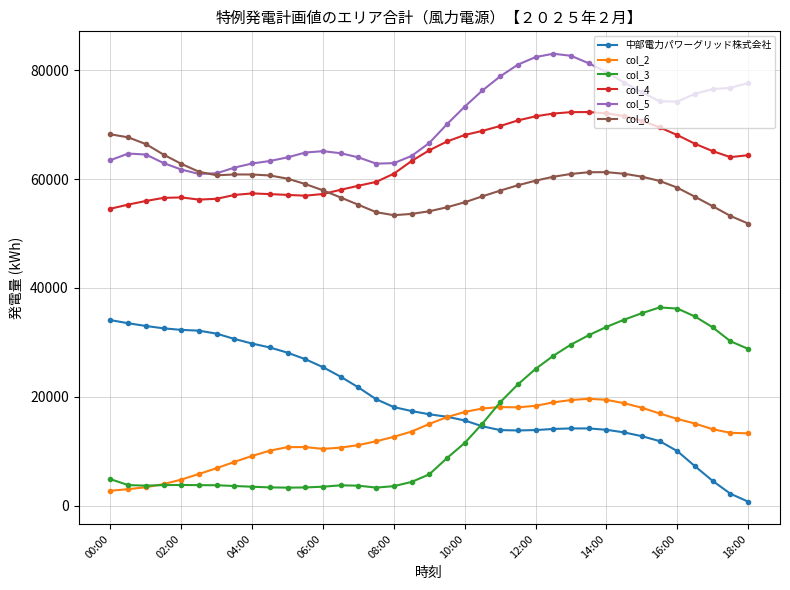

What is the maximum value shown in the chart?

83039